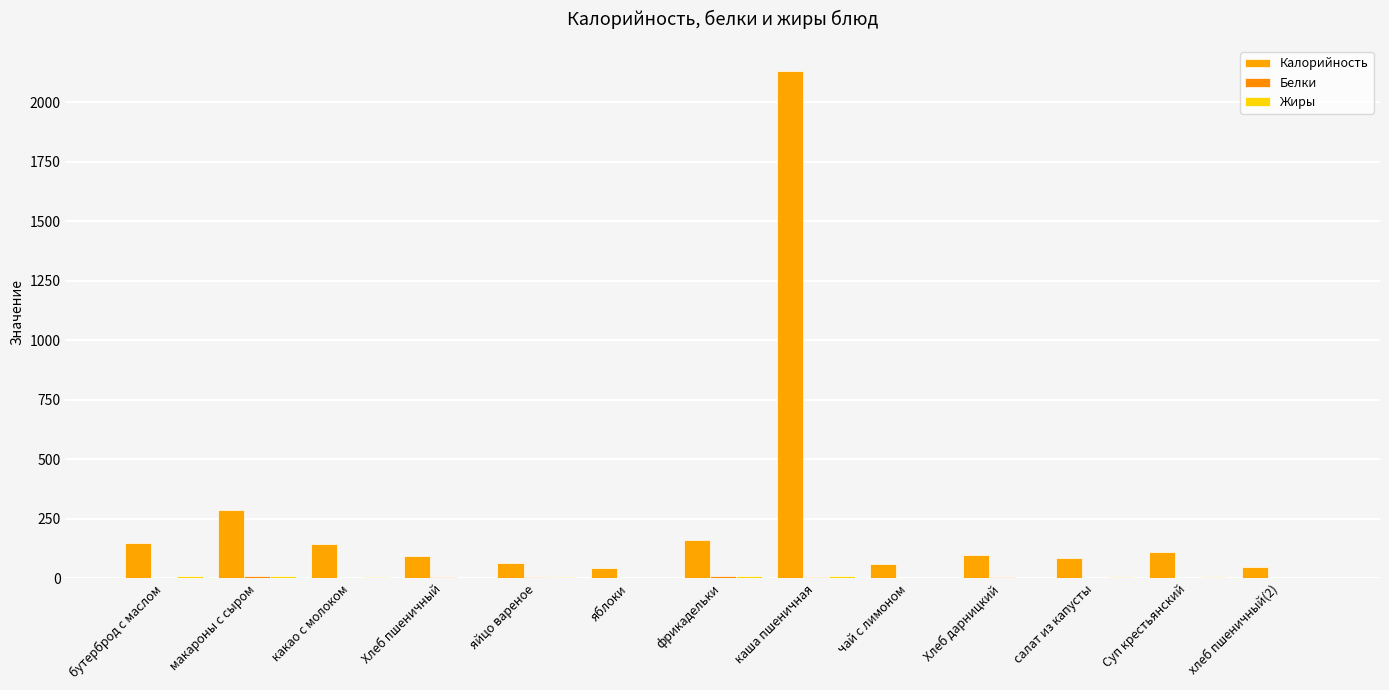

What is the greatest value displayed?

2130.2